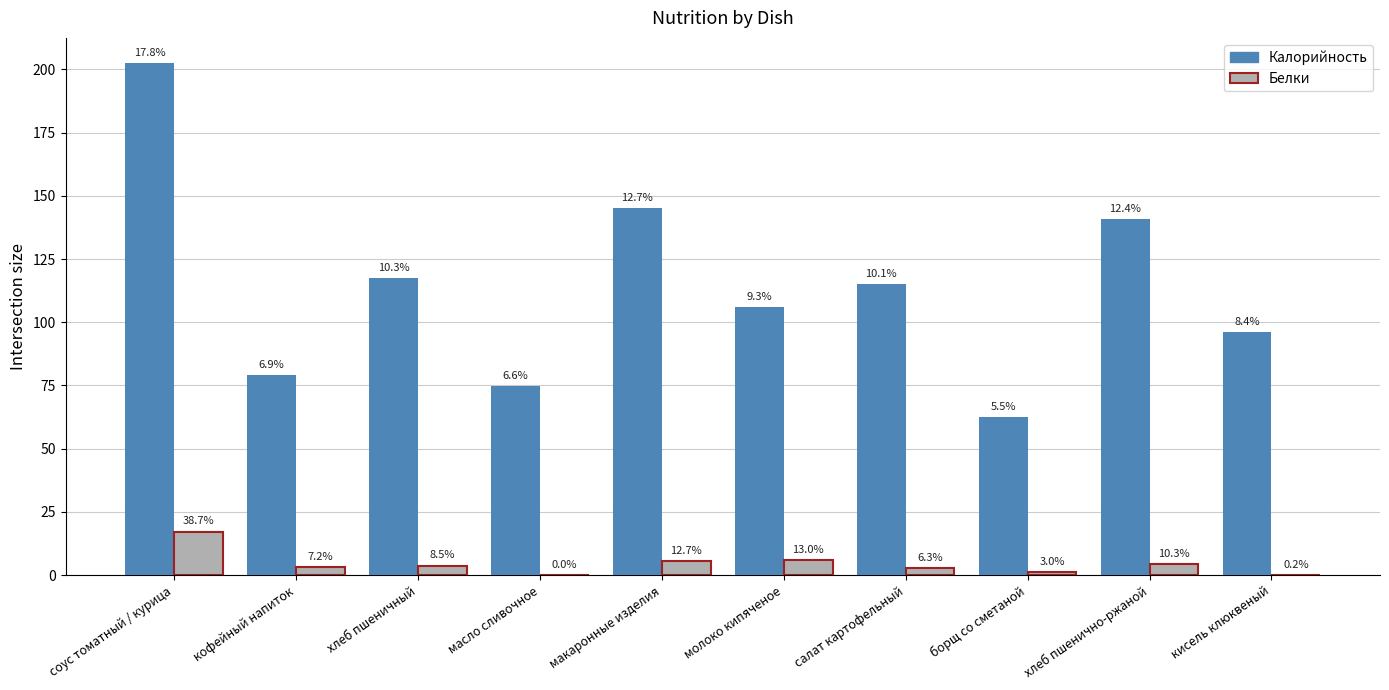

What are all the series names shown in the legend?

Калорийность, Белки